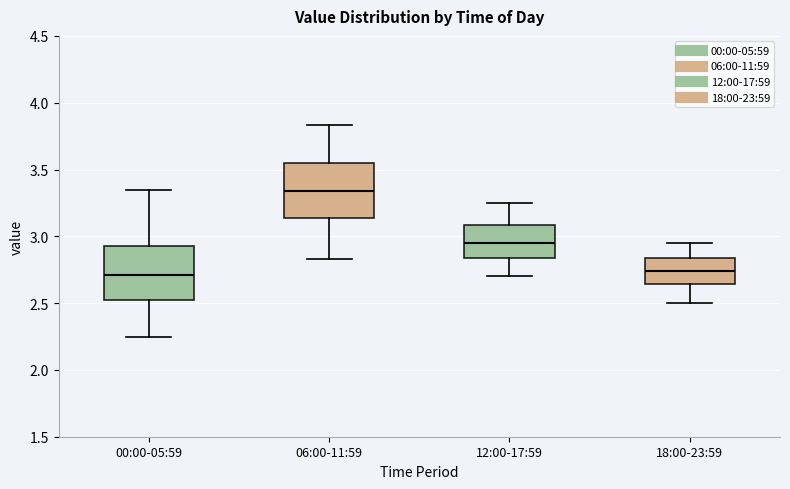

Reading left to right, read every box against the y-axis: the position of its median line, the range the box covers, and the ends of its whiskers. The values are not printed on the chart, so give them approximately, as read against the axis.

00:00-05:59: median 2.70, box 2.50 to 2.95, whiskers 2.25 to 3.35
06:00-11:59: median 3.35, box 3.15 to 3.55, whiskers 2.85 to 3.85
12:00-17:59: median 2.95, box 2.85 to 3.10, whiskers 2.70 to 3.25
18:00-23:59: median 2.75, box 2.65 to 2.85, whiskers 2.50 to 2.95